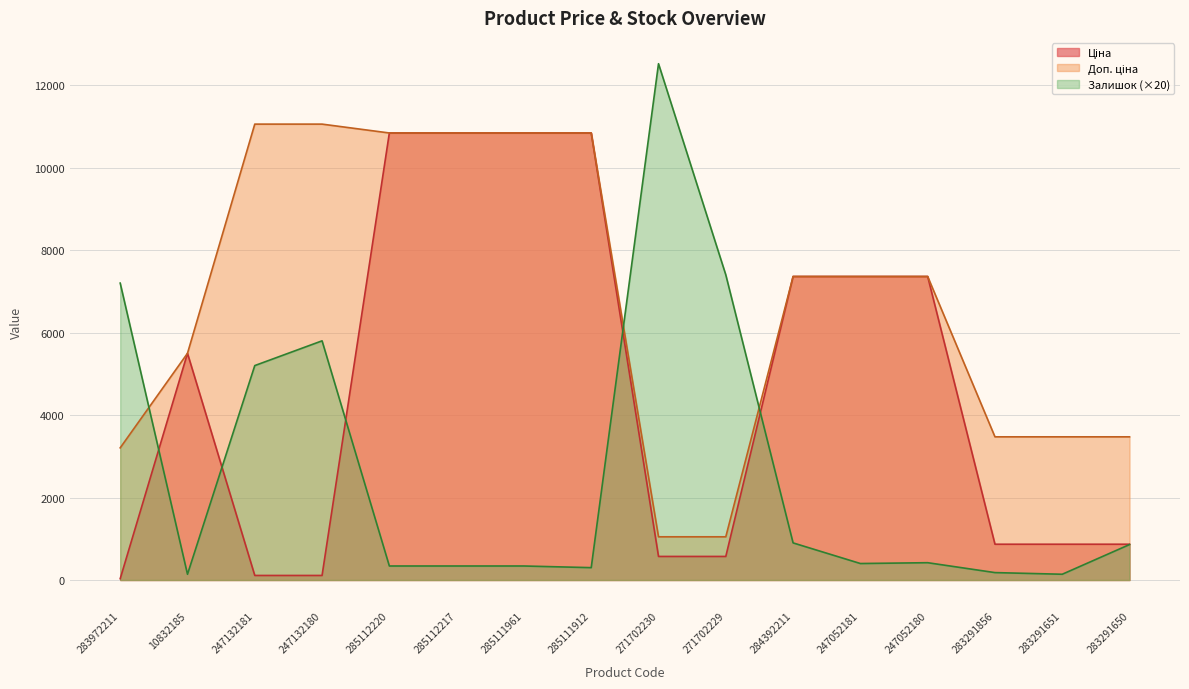

What is the label of the 15th point from the left?

283291651